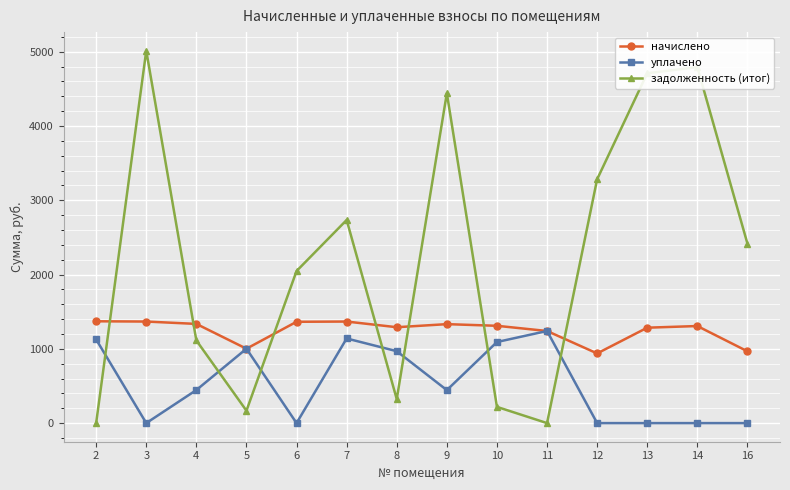

What is the spread (max minus min) of values at 3?

5013.8